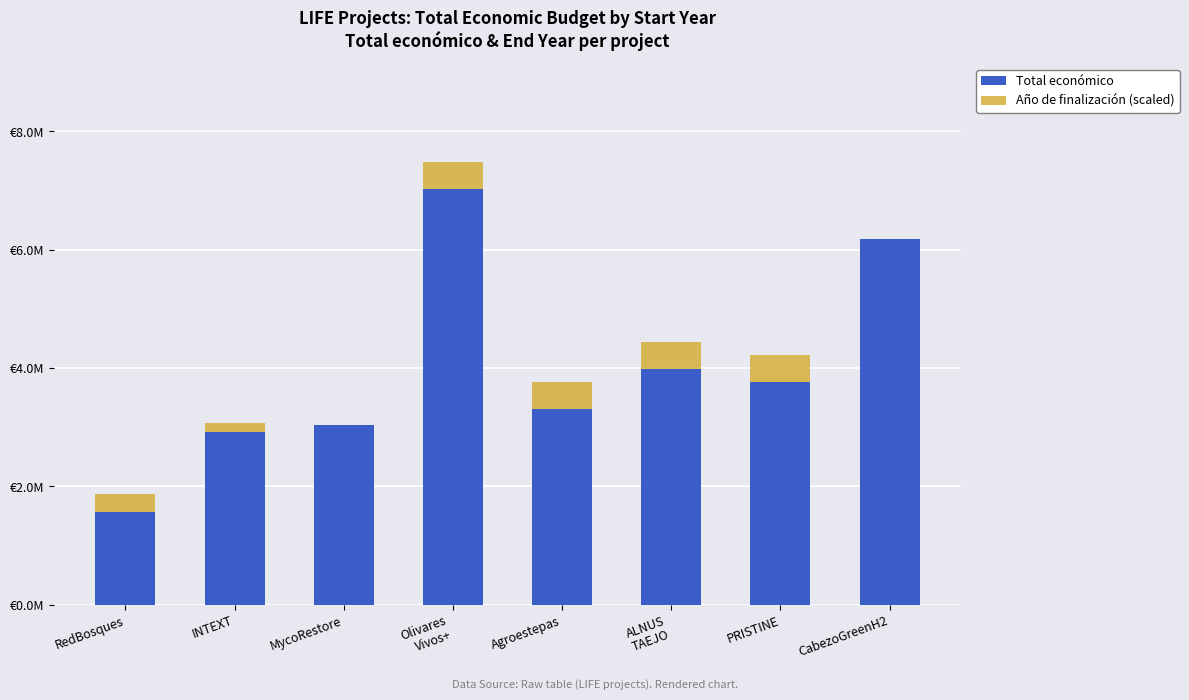

Does the chart contain stacked bars?

Yes